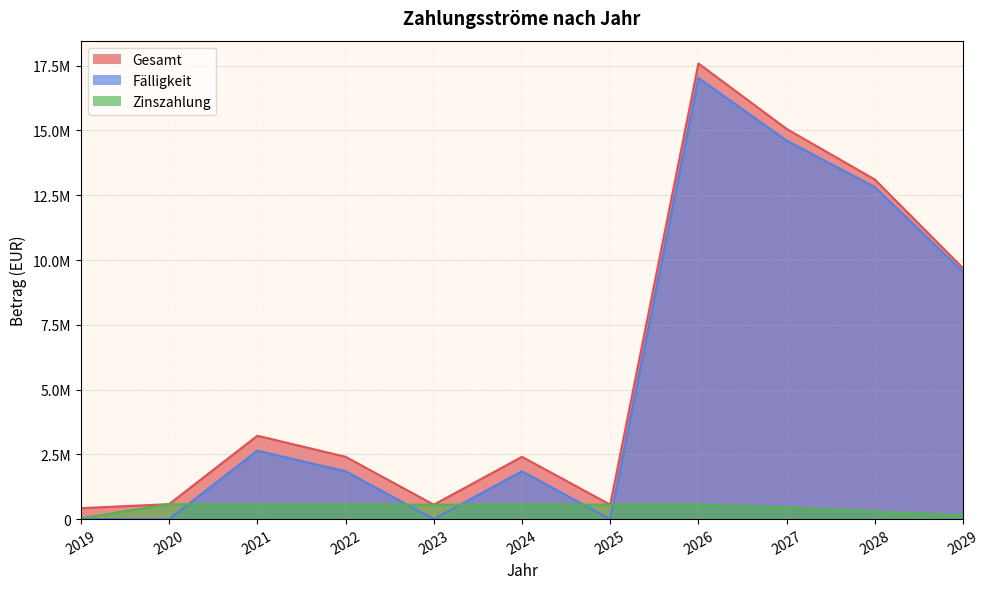

True or false: Fälligkeit has more than 0 interior local peaks.

True